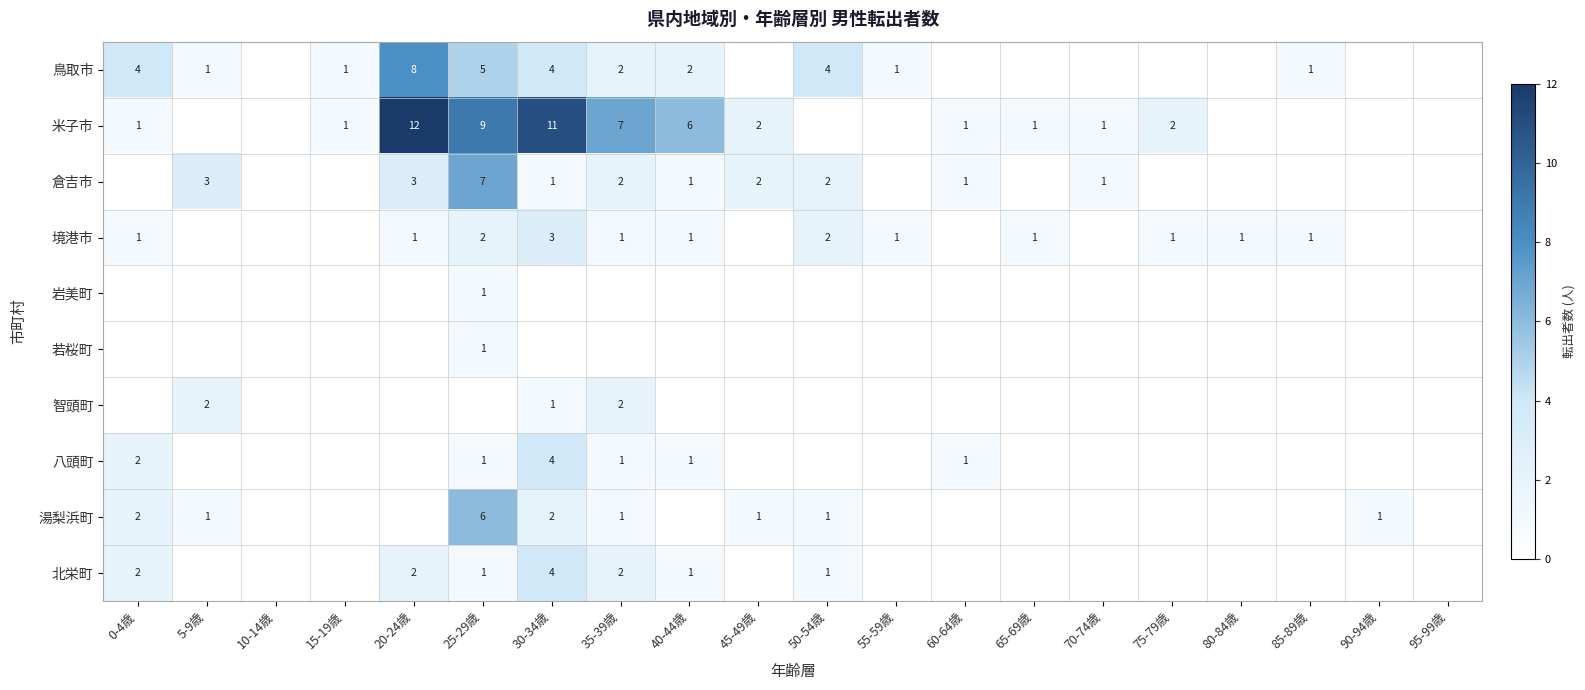

At which label is 若桜町 closest to 0?

0-4歳